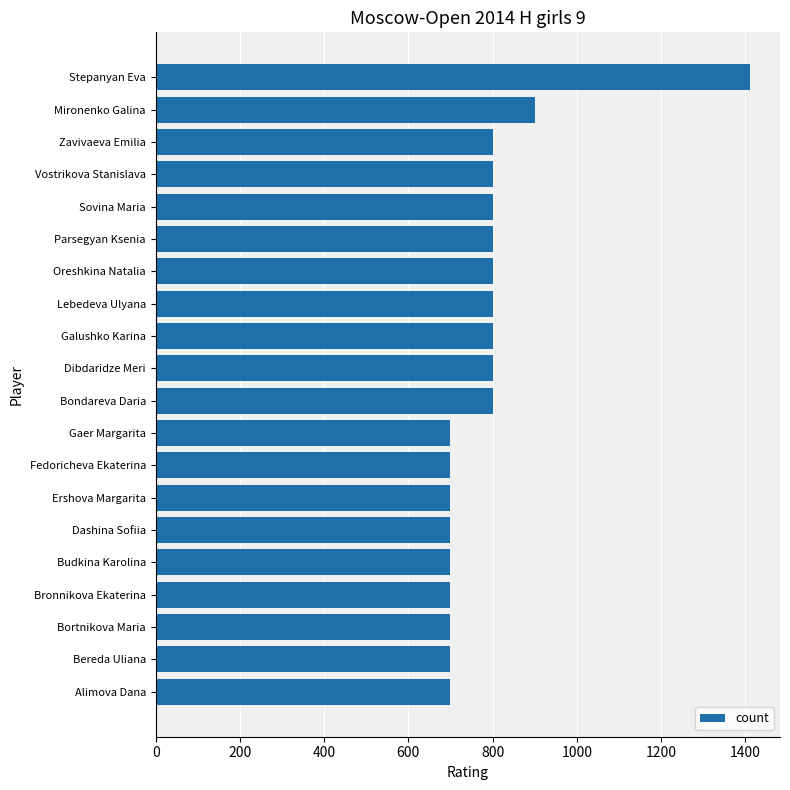

Count the number of categories in the chart.

20